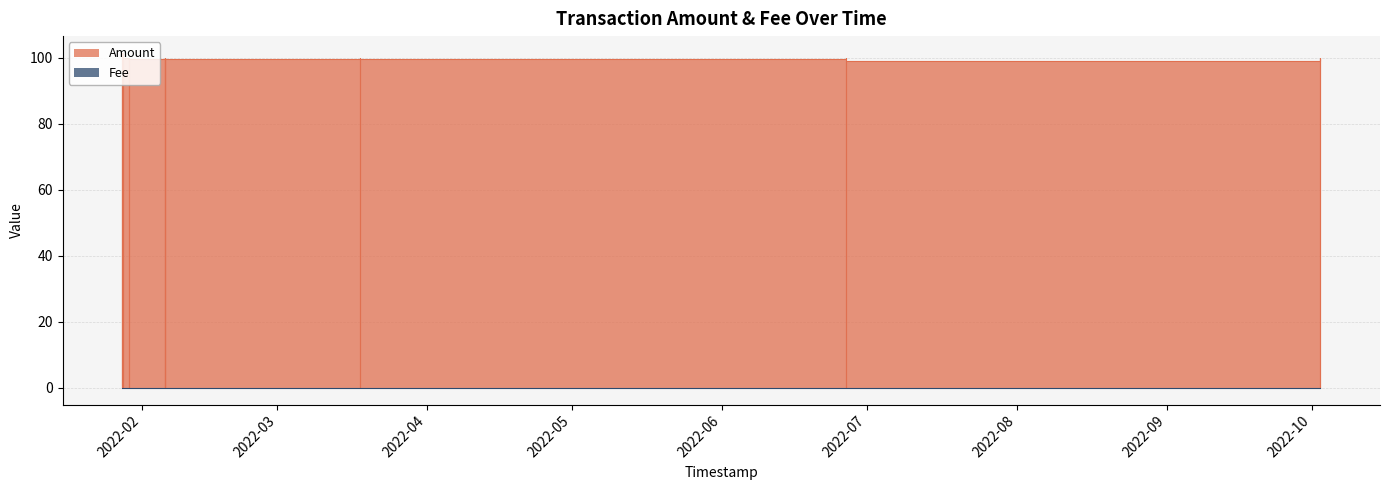

At which label does Amount reach its minimum?

2022-01-27 23:40:12